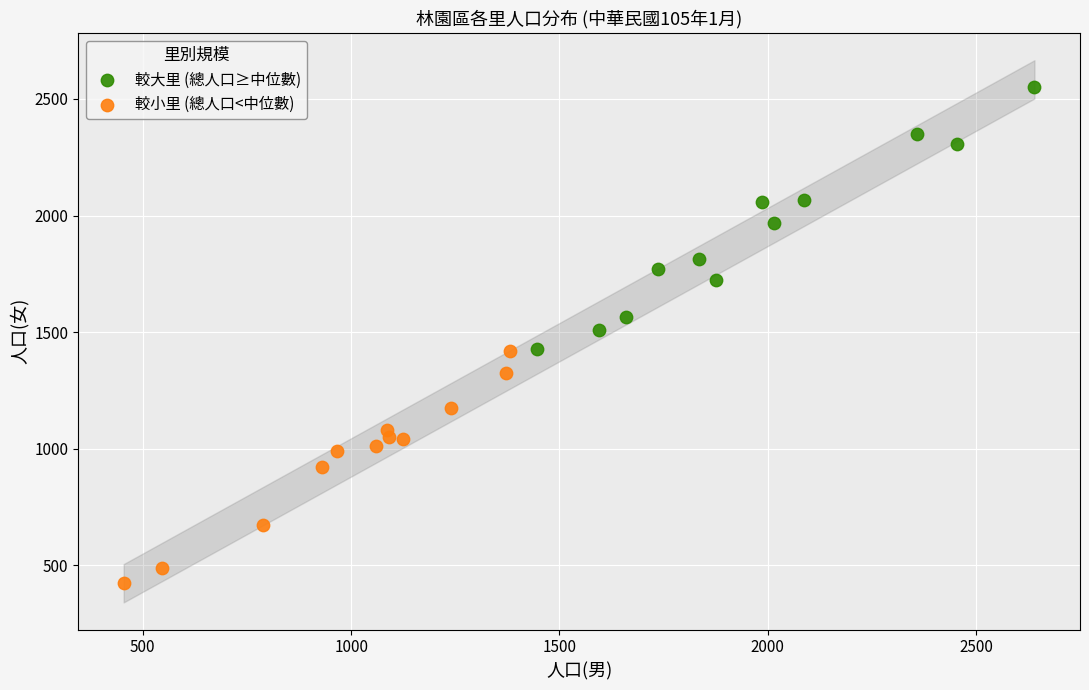

Which series contains the lowest Y value?

較小里 (總人口<中位數)